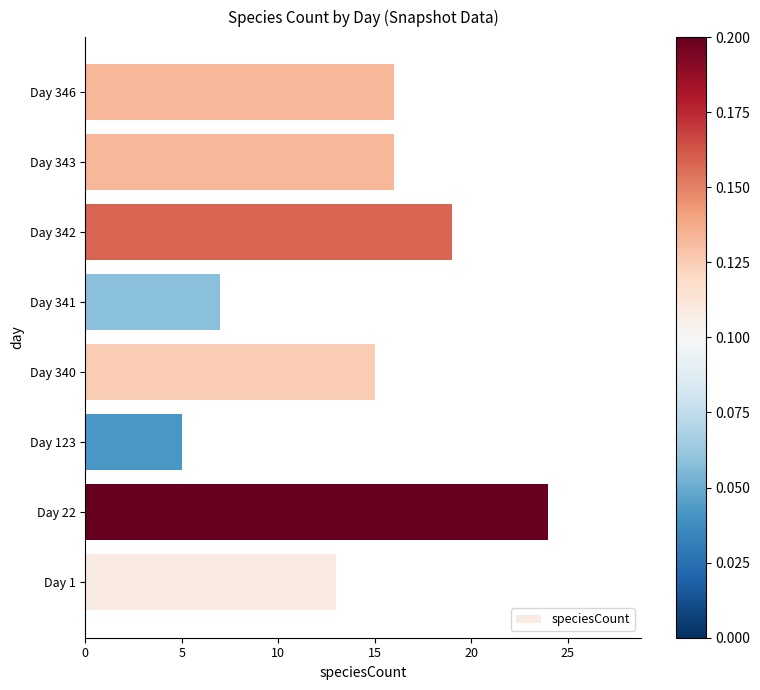

Reading top to bottom, what are all the values shown in this chart?

Day 346=16	Day 343=16	Day 342=19	Day 341=7	Day 340=15	Day 123=5	Day 22=24	Day 1=13